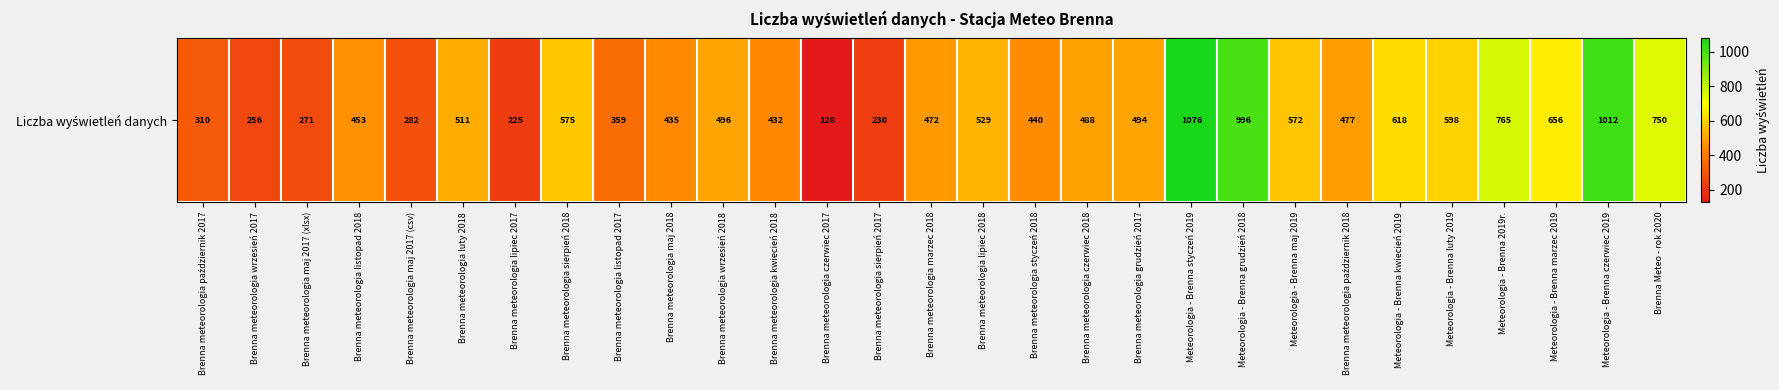

Rank the categories by value from highest to lowest.

Meteorologia - Brenna styczeń 2019, Meteorologia - Brenna czerwiec 2019, Meteorologia - Brenna grudzień 2018, Meteorologia - Brenna 2019r., Brenna Meteo - rok 2020, Meteorologia - Brenna marzec 2019, Meteorologia - Brenna kwiecień 2019, Meteorologia - Brenna luty 2019, Brenna meteorologia sierpień 2018, Meteorologia - Brenna maj 2019, Brenna meteorologia lipiec 2018, Brenna meteorologia luty 2018, Brenna meteorologia wrzesień 2018, Brenna meteorologia grudzień 2017, Brenna meteorologia czerwiec 2018, Brenna meteorologia październik 2018, Brenna meteorologia marzec 2018, Brenna meteorologia listopad 2018, Brenna meteorologia styczeń 2018, Brenna meteorologia maj 2018, Brenna meteorologia kwiecień 2018, Brenna meteorologia listopad 2017, Brenna meteorologia październik 2017, Brenna meteorologia maj 2017 (csv), Brenna meteorologia maj 2017 (xlsx), Brenna meteorologia wrzesień 2017, Brenna meteorologia sierpień 2017, Brenna meteorologia lipiec 2017, Brenna meteorologia czerwiec 2017